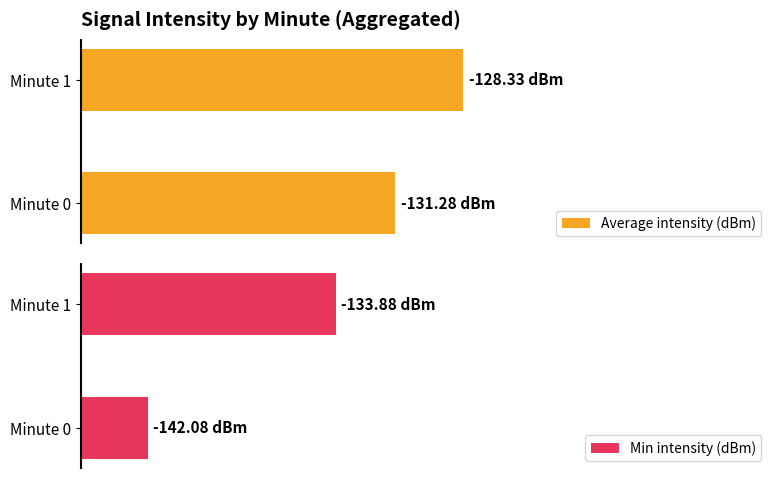

What are all the series names shown in the legend?

Average intensity (dBm), Min intensity (dBm)